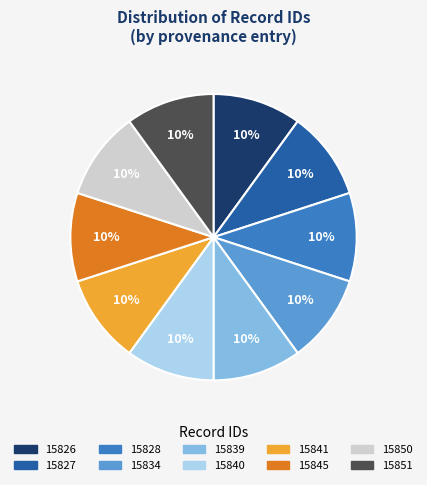

Does any single category account for the majority?

No